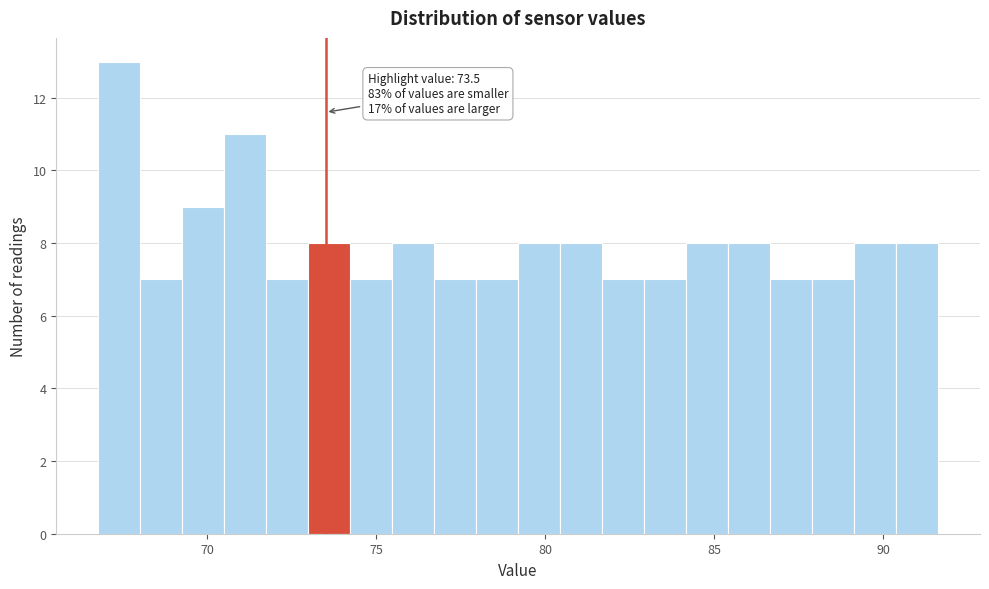

Read against the x-axis, roughly where is the centre of the tallest bar?

67.5